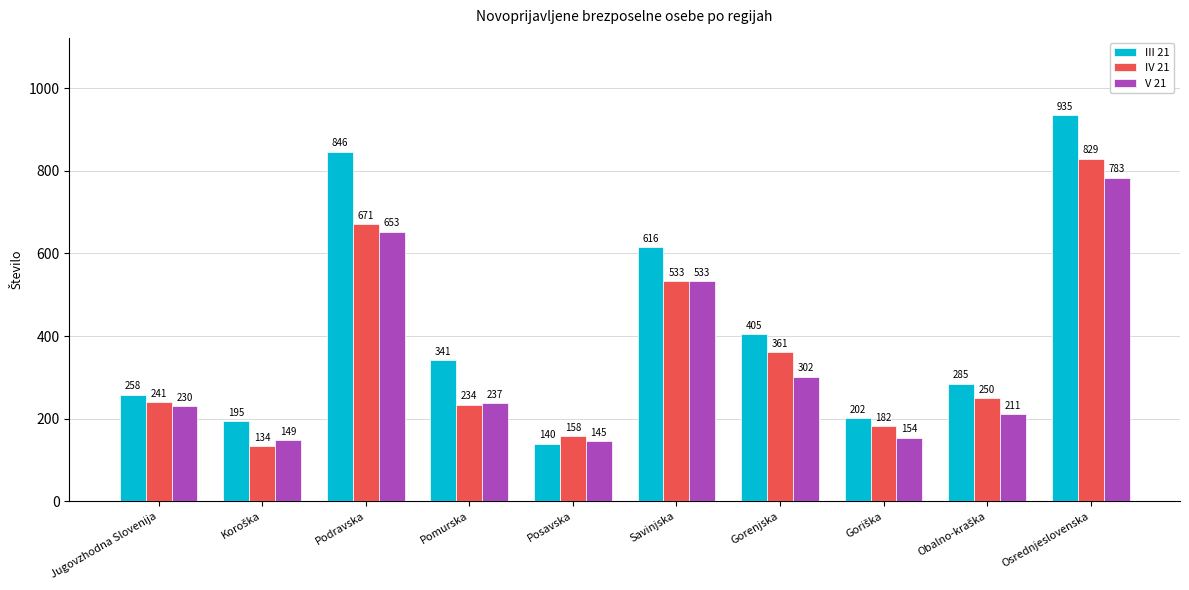

How many distinct data groups are displayed?

3